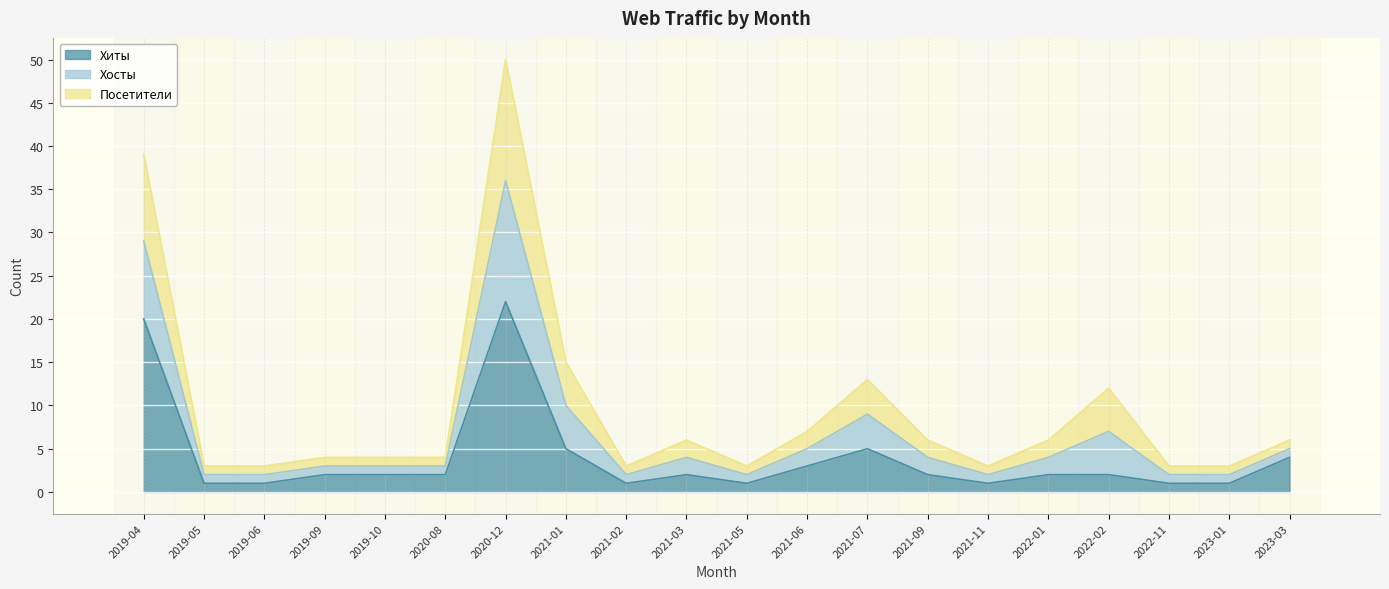

At which category is the sum across all series the highest?

2020-12